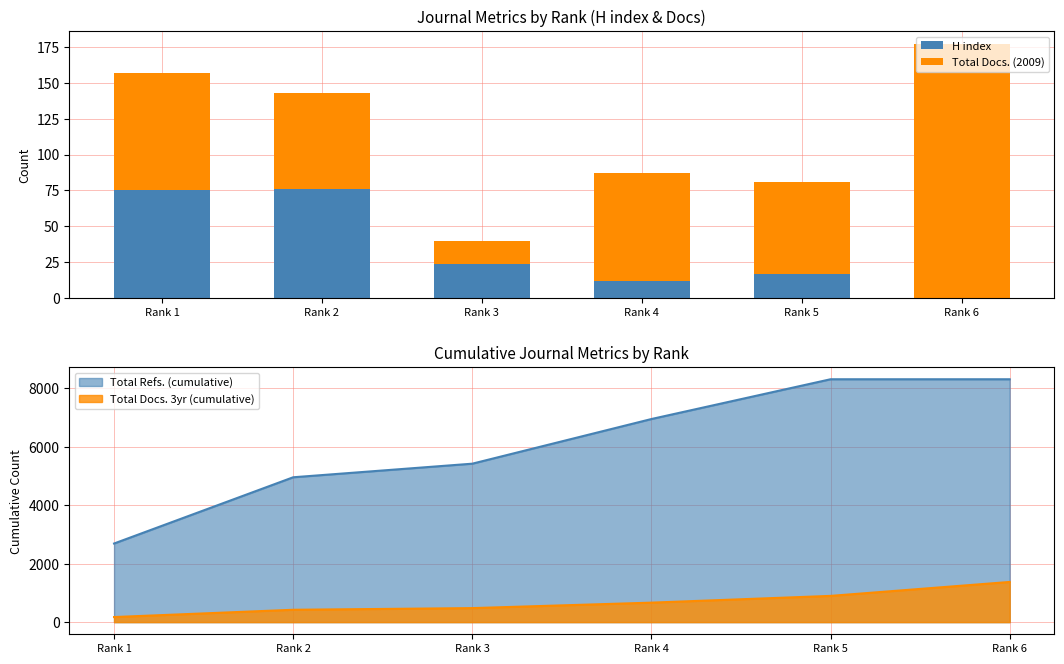

What is the highest value of the Total Docs. (2009) series?

177